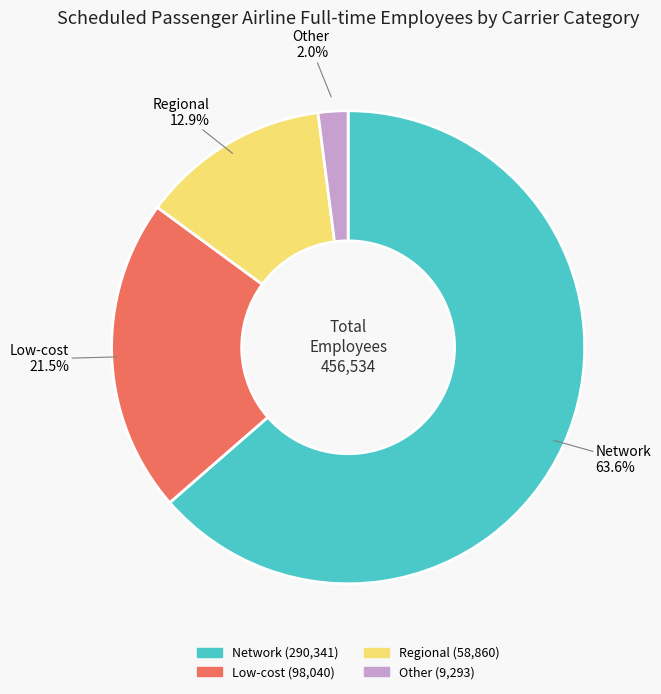

To the nearest percent, what is the average slice percentage?

25%